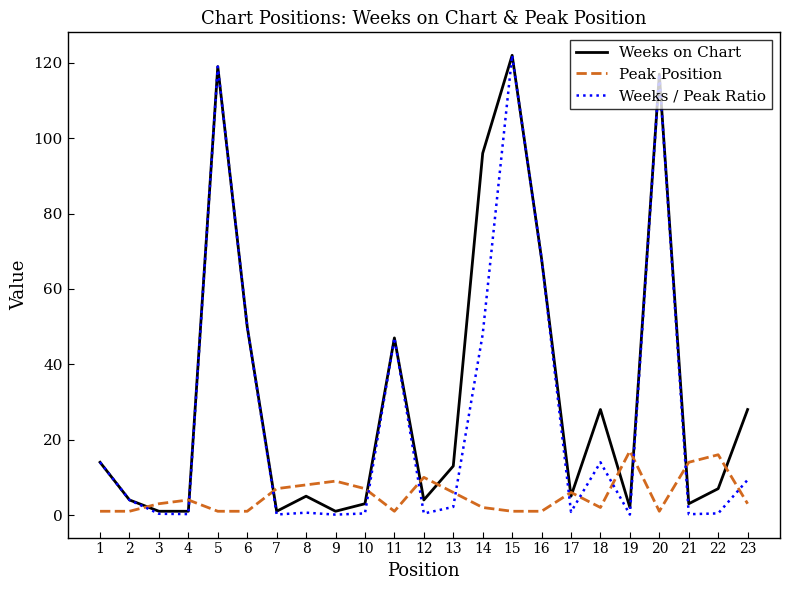

What is the difference between the maximum and minimum values in the Weeks / Peak Ratio series?

121.9